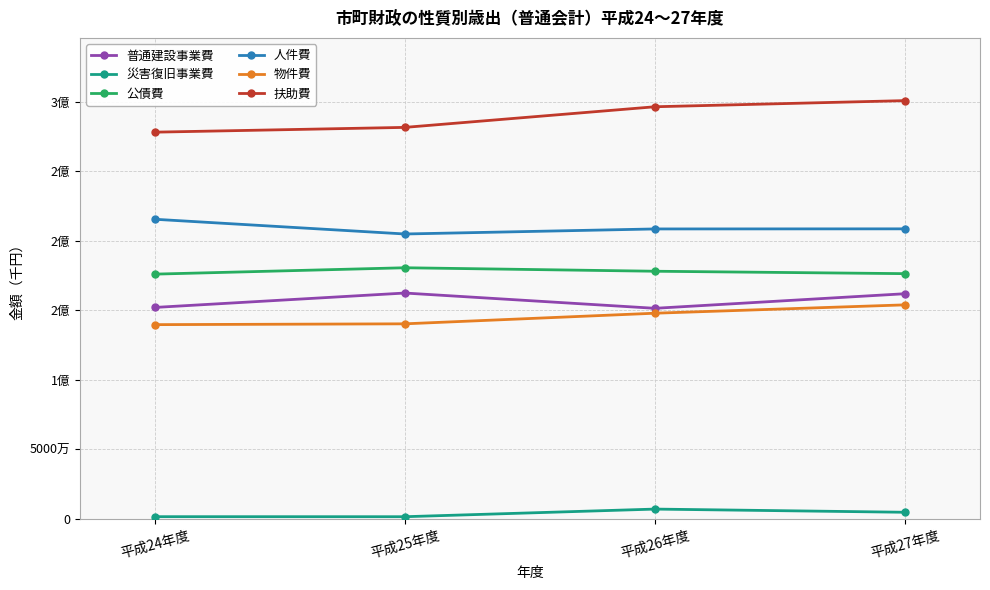

How many lines are shown in the chart?

6